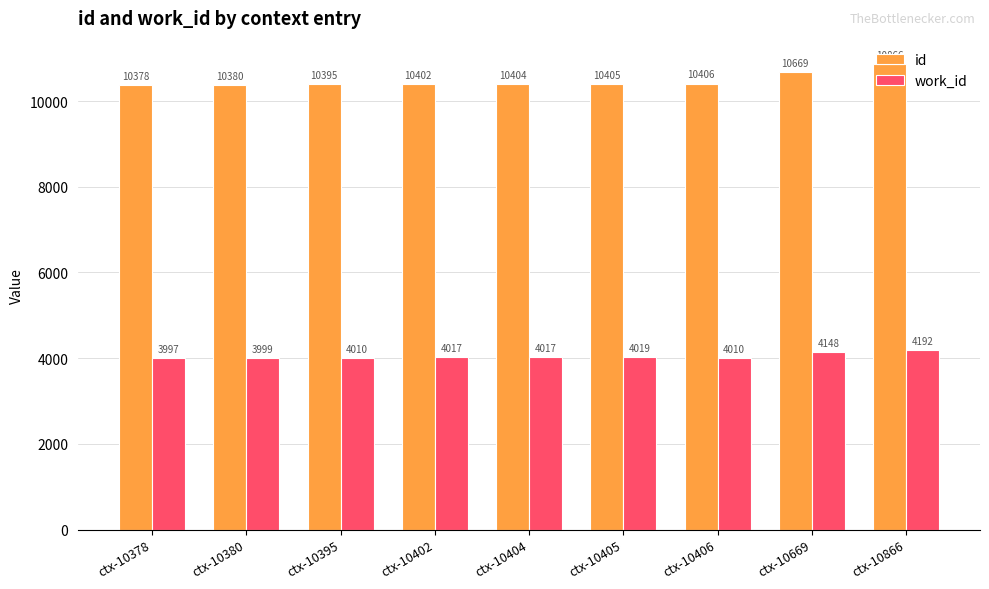

What is the difference between the id values at ctx-10866 and ctx-10404?

462